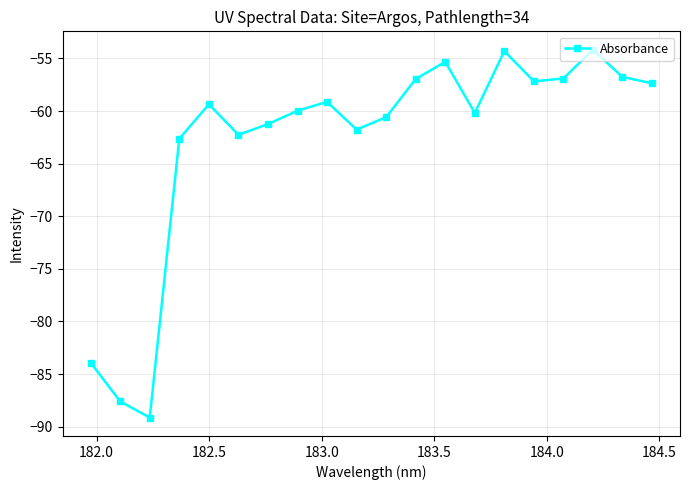

What is the greatest value displayed?

-54.2